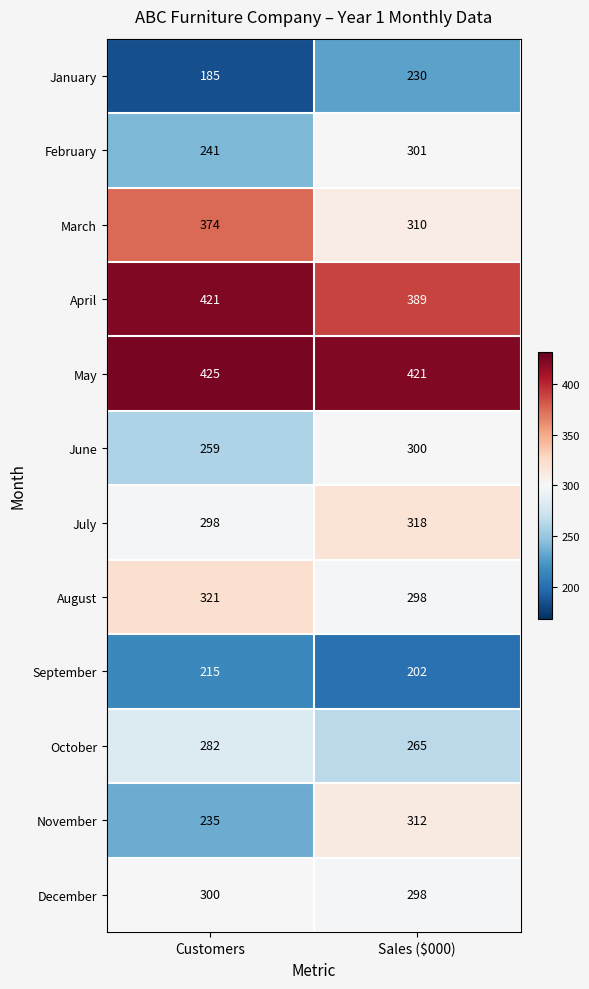

Which series has the largest range (max minus min)?

November